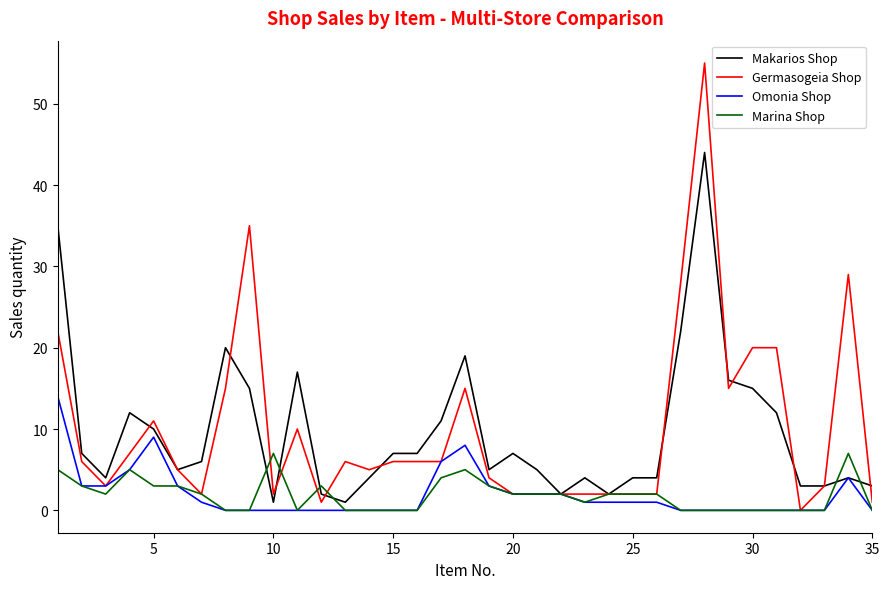

What is the greatest value displayed?

55